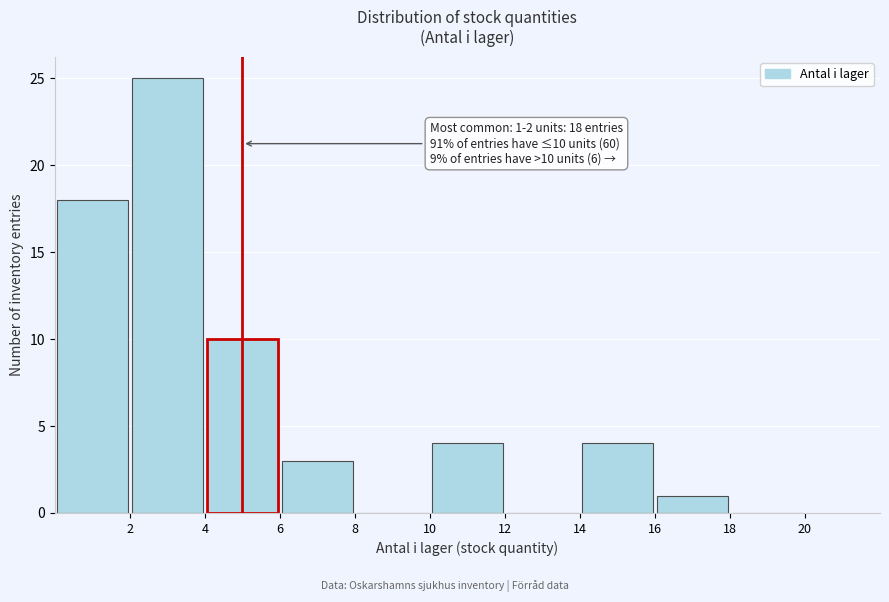

Which range on the x-axis has the tallest bar?

2 to 4